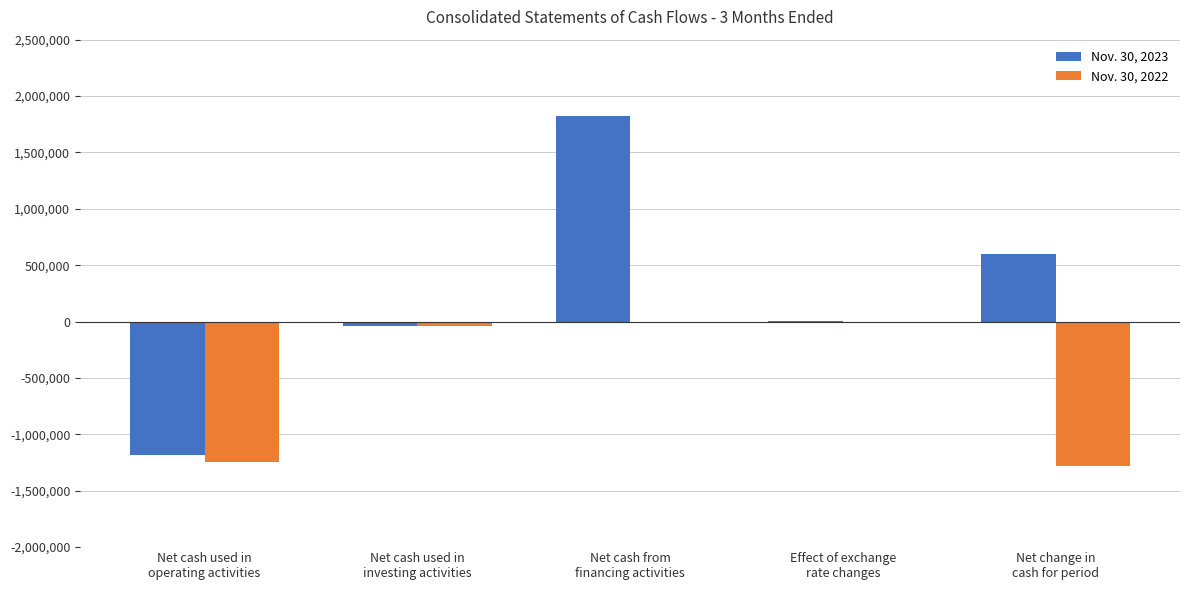

What is the greatest value displayed?

1819370